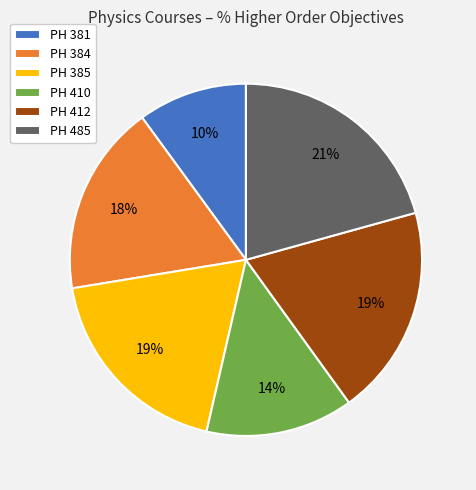

Combined, do PH 385 and PH 412 account for over 50%?

No